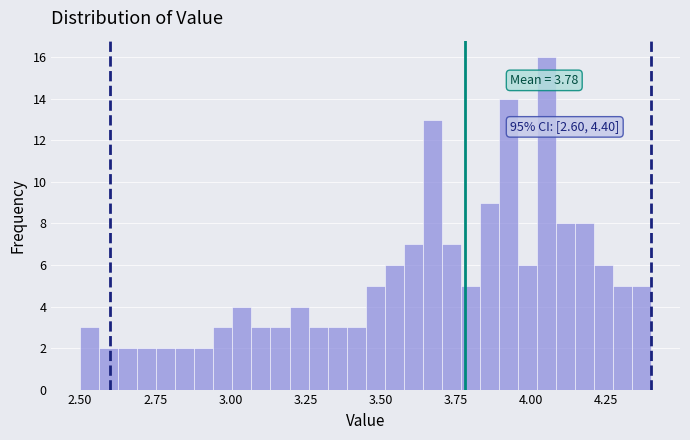

Around what value on the x-axis is the tallest bar? Give the approximate position of its centre, as read against the axis.

4.05